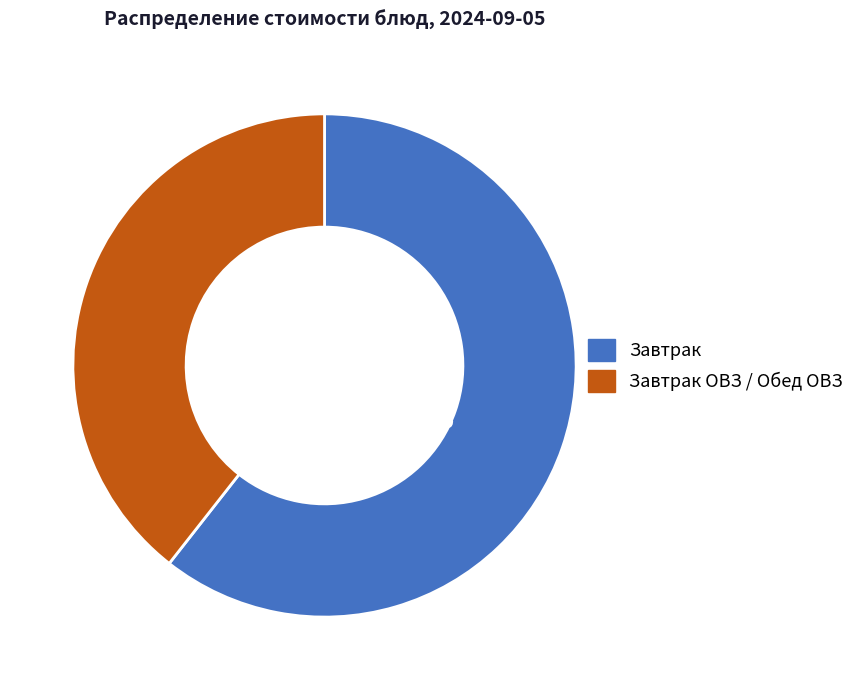

How many segments does this pie chart have?

2